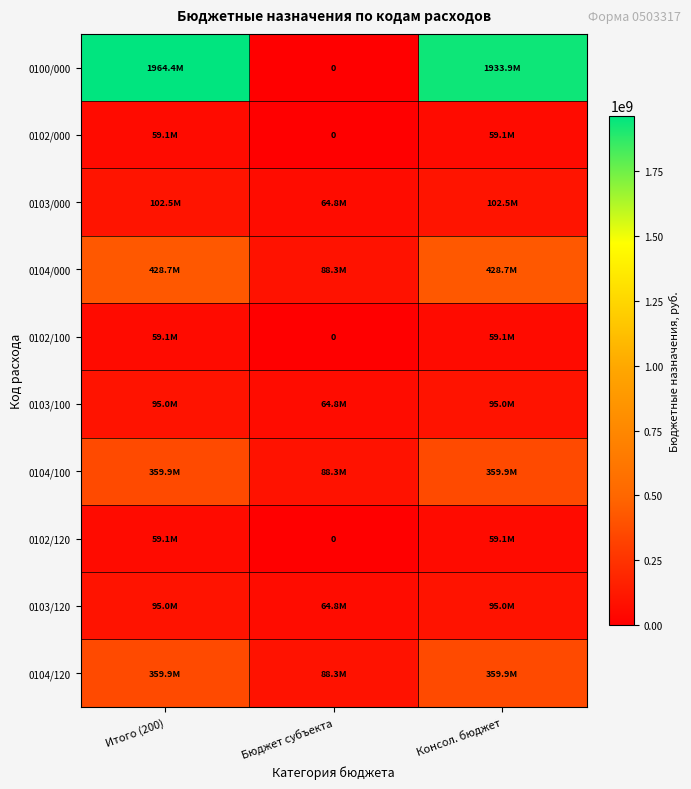

List the labels in order of 0103/100 value, largest first.

Итого (200), Консол. бюджет, Бюджет субъекта